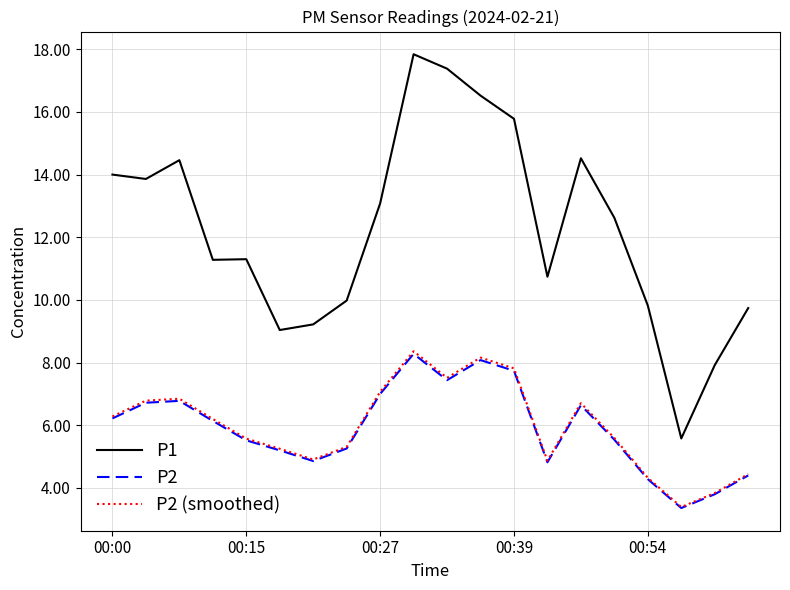

What are all the series names shown in the legend?

P1, P2, P2 (smoothed)